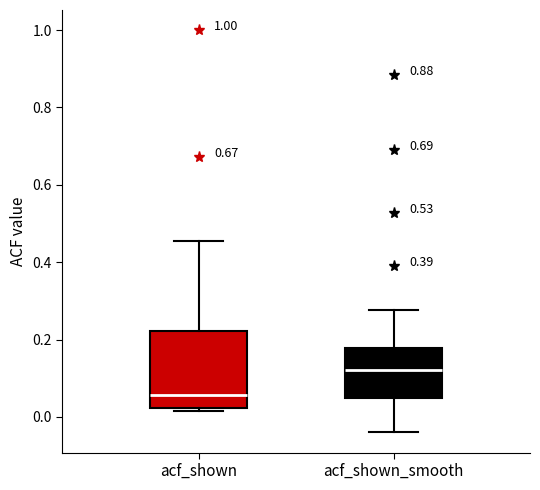

Which box is the tallest, from its lower edge to its upper edge?

acf_shown